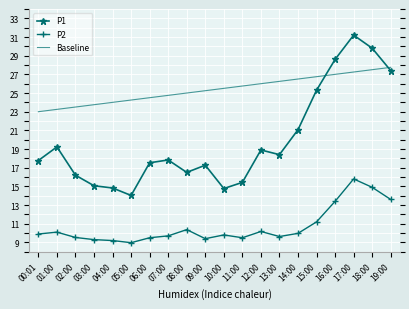

What is the difference between the P1 values at 00:01 and 12:00?

1.1